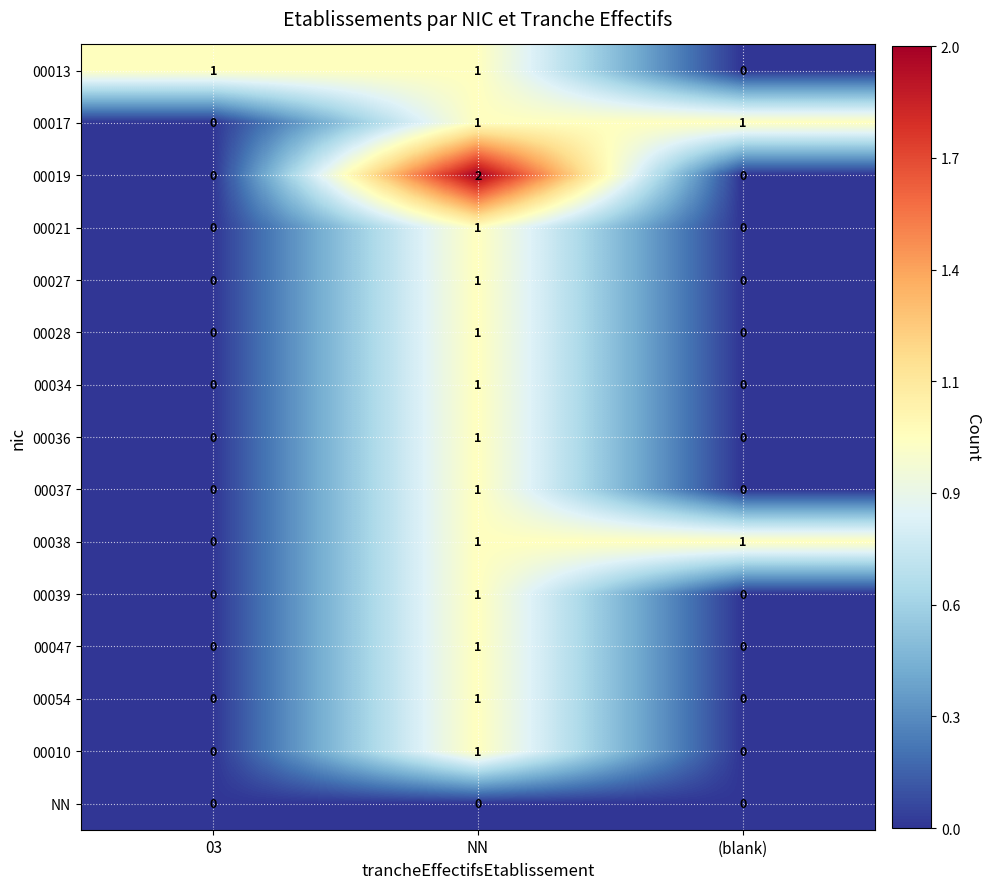

The value of 00027 at NN is 2. True or false?

False